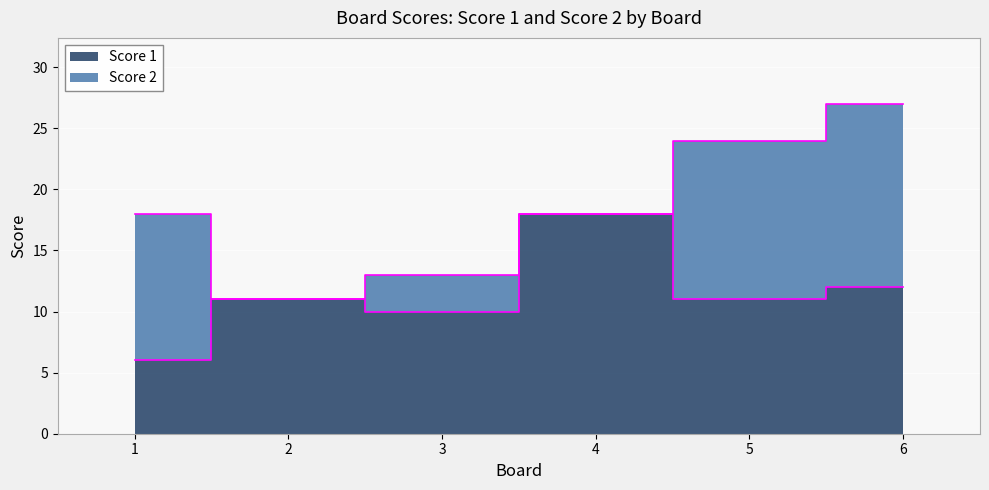

List the labels in order of value, smallest first.

1, 3, 2, 5, 6, 4